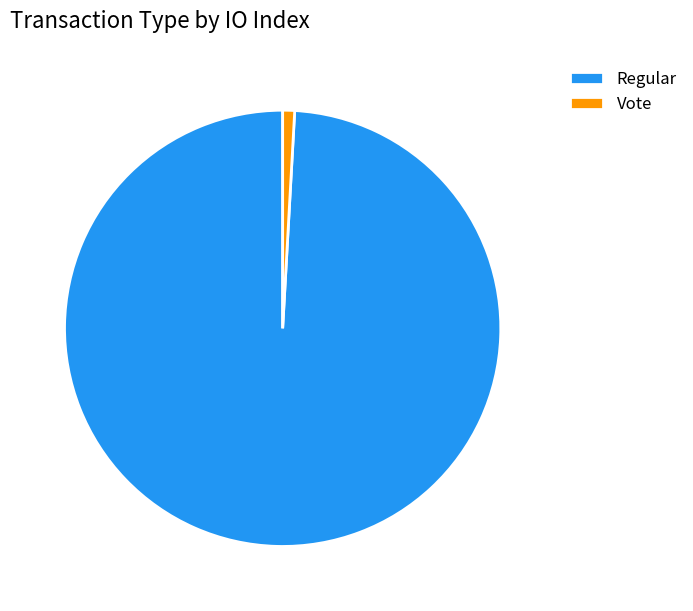

Is the sum of Regular and Vote greater than half?

Yes